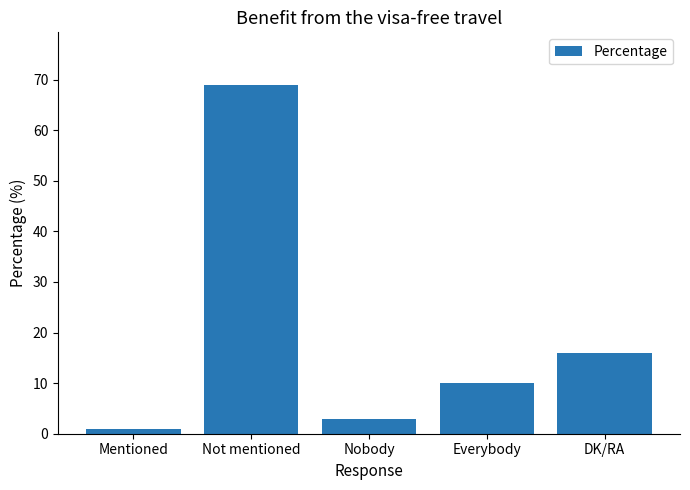

The chart shows a value of 24 at Not mentioned. True or false?

False